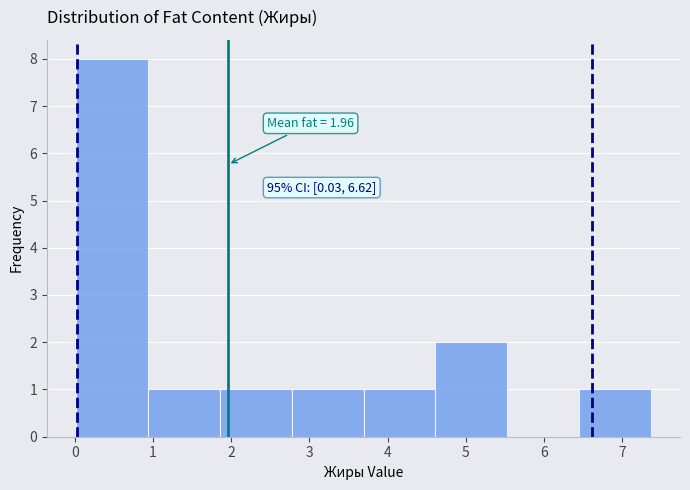

Which range on the x-axis has the tallest bar?

0.0 to 0.9